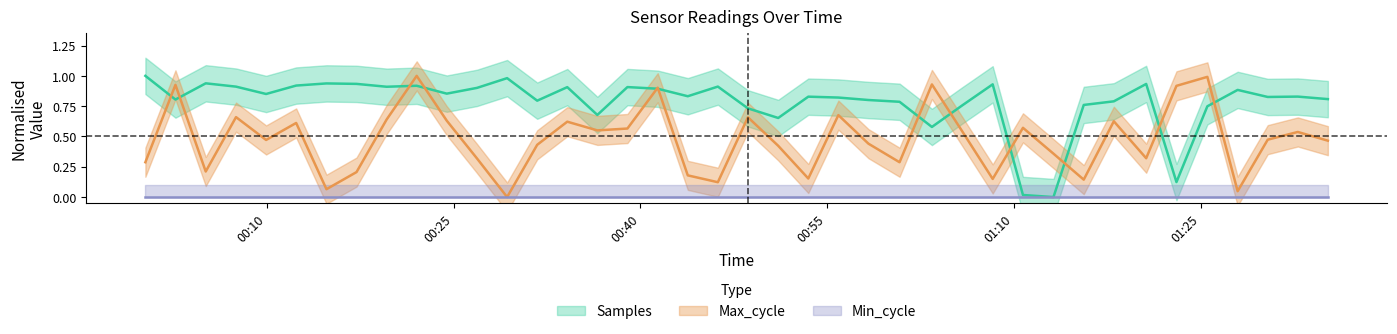

Is this an area chart (filled region under the line)?

No